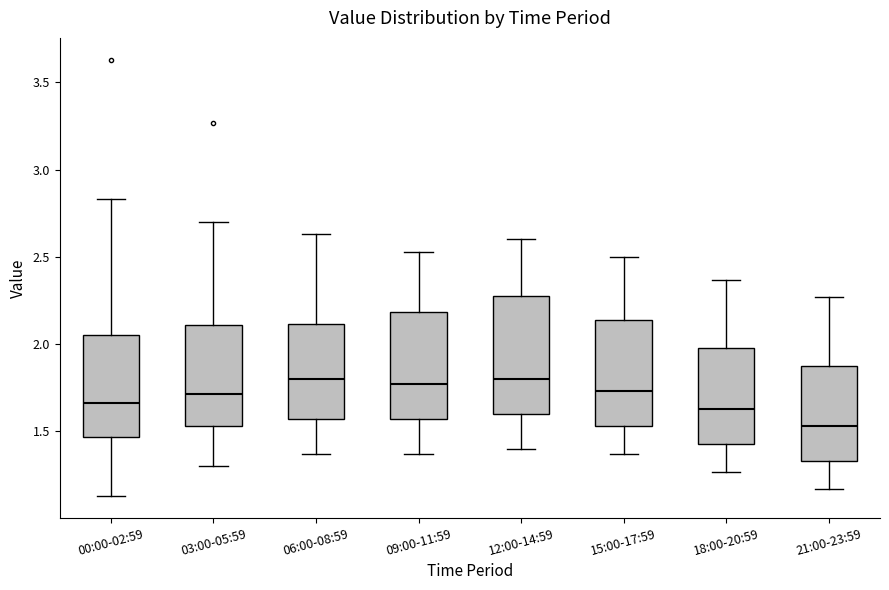

Reading left to right, transcribe this box plot: for each box, give where its median line is, the range the box spans, and where its two whiskers end, as read against the y-axis. The values are not printed on the chart, so give them approximately, as read against the axis.

00:00-02:59: median 1.65, box 1.45 to 2.05, whiskers 1.15 to 2.85
03:00-05:59: median 1.70, box 1.55 to 2.10, whiskers 1.30 to 2.70
06:00-08:59: median 1.80, box 1.55 to 2.10, whiskers 1.35 to 2.65
09:00-11:59: median 1.75, box 1.55 to 2.20, whiskers 1.35 to 2.55
12:00-14:59: median 1.80, box 1.60 to 2.30, whiskers 1.40 to 2.60
15:00-17:59: median 1.75, box 1.55 to 2.15, whiskers 1.35 to 2.50
18:00-20:59: median 1.65, box 1.45 to 2.00, whiskers 1.25 to 2.35
21:00-23:59: median 1.55, box 1.35 to 1.90, whiskers 1.15 to 2.25